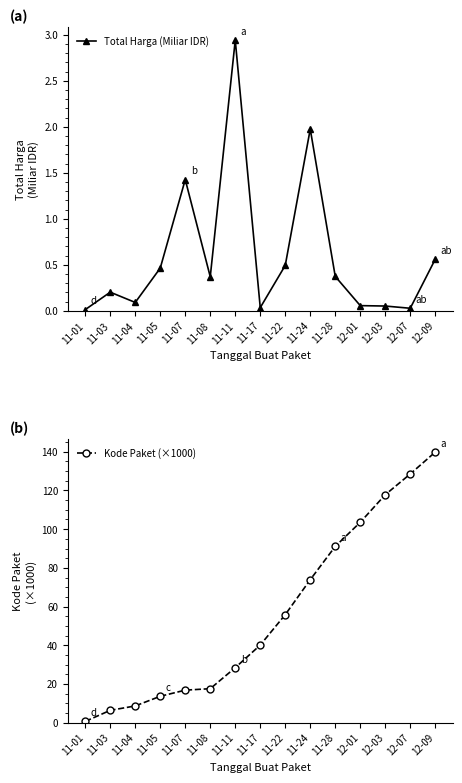

True or false: Kode Paket (×1000) and Total Harga (Miliar IDR) cross at least once.

False